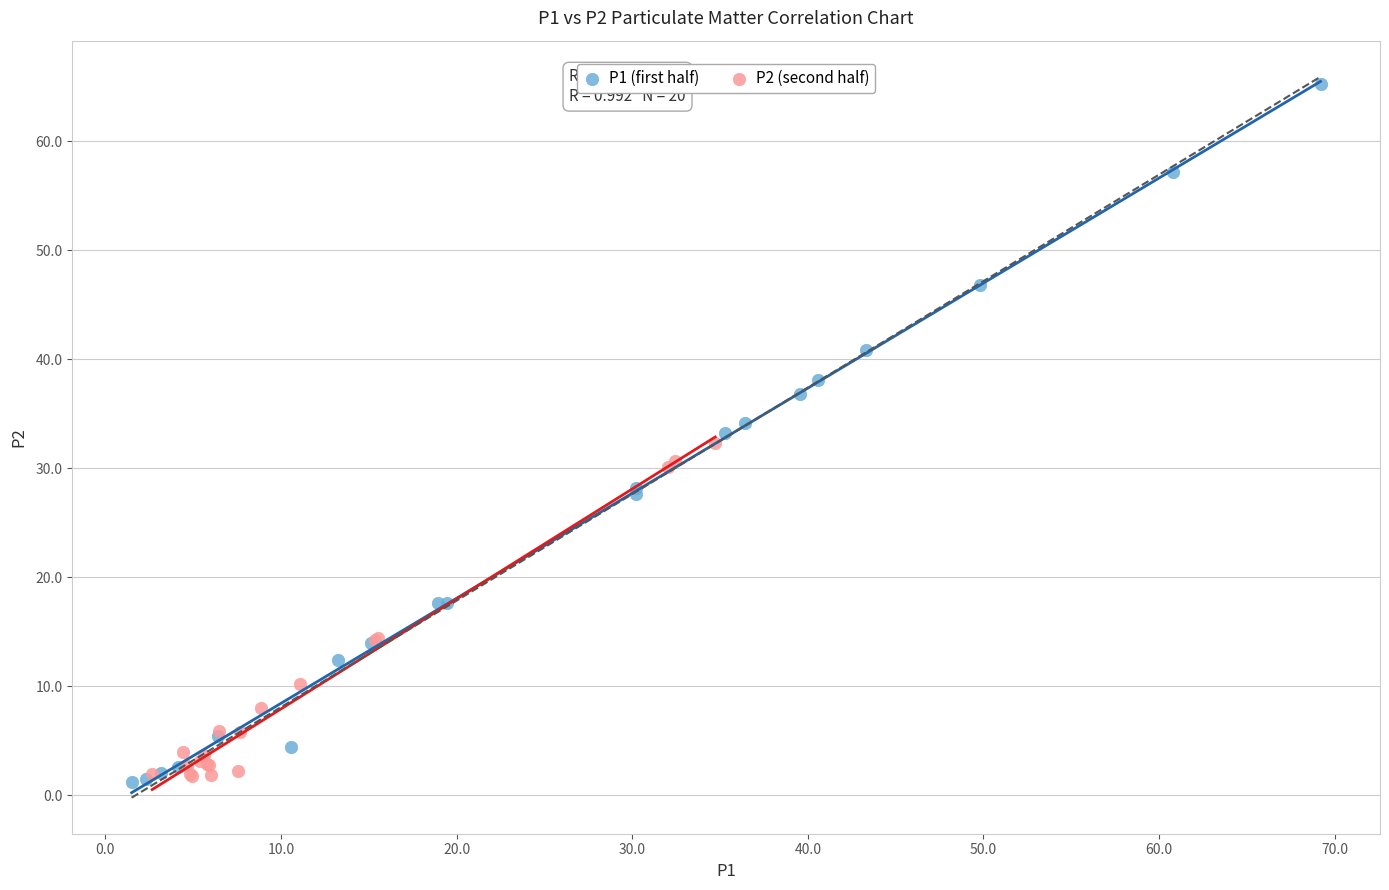

Which series has the largest Y range (max minus min)?

P1 (first half)